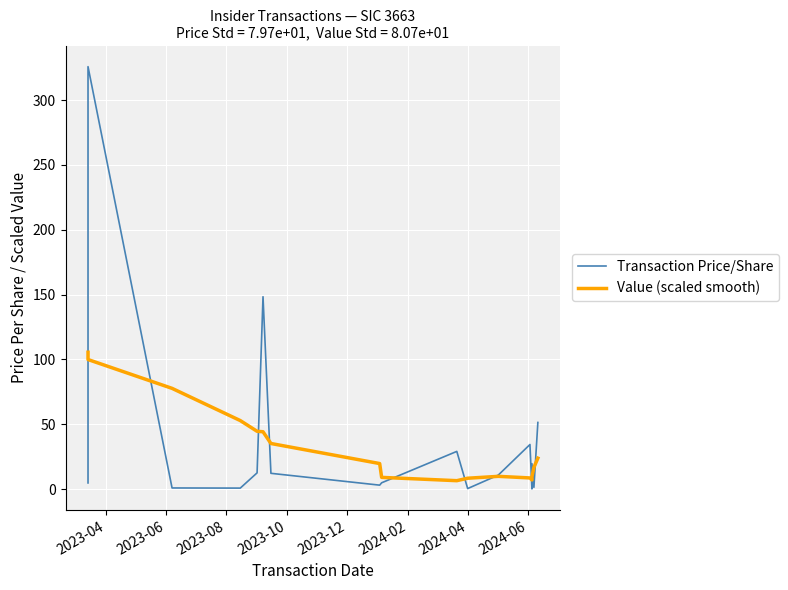

Reading left to right, what are all the values shown in this chart?

Transaction Price/Share: 4.8	325.7	0.9	0.8	12.6	148.4	12.2	3.1	4.9	29.1	0.5	10.9	34.4	0.2	19.7	1.4	51.4
Value (scaled smooth): 105.6	99.9	77.7	52.9	44.6	44.3	35.2	19.8	9.1	6.6	8.4	9.9	8.7	7.1	9.5	16.8	23.9